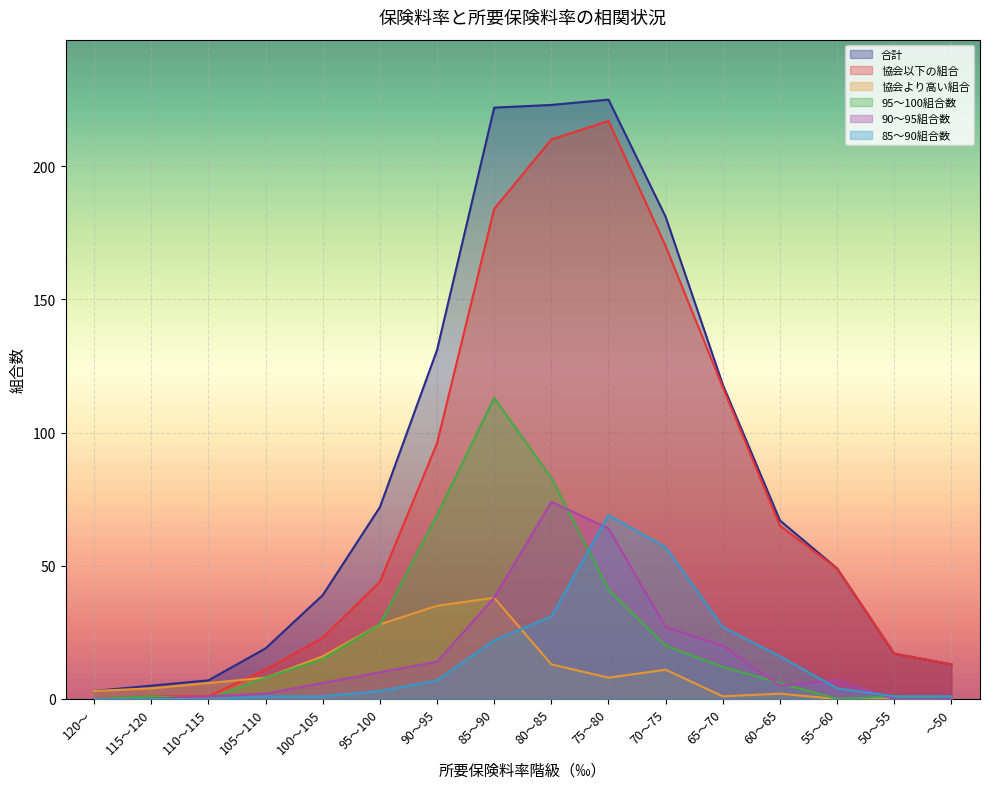

How many lines are shown in the chart?

6